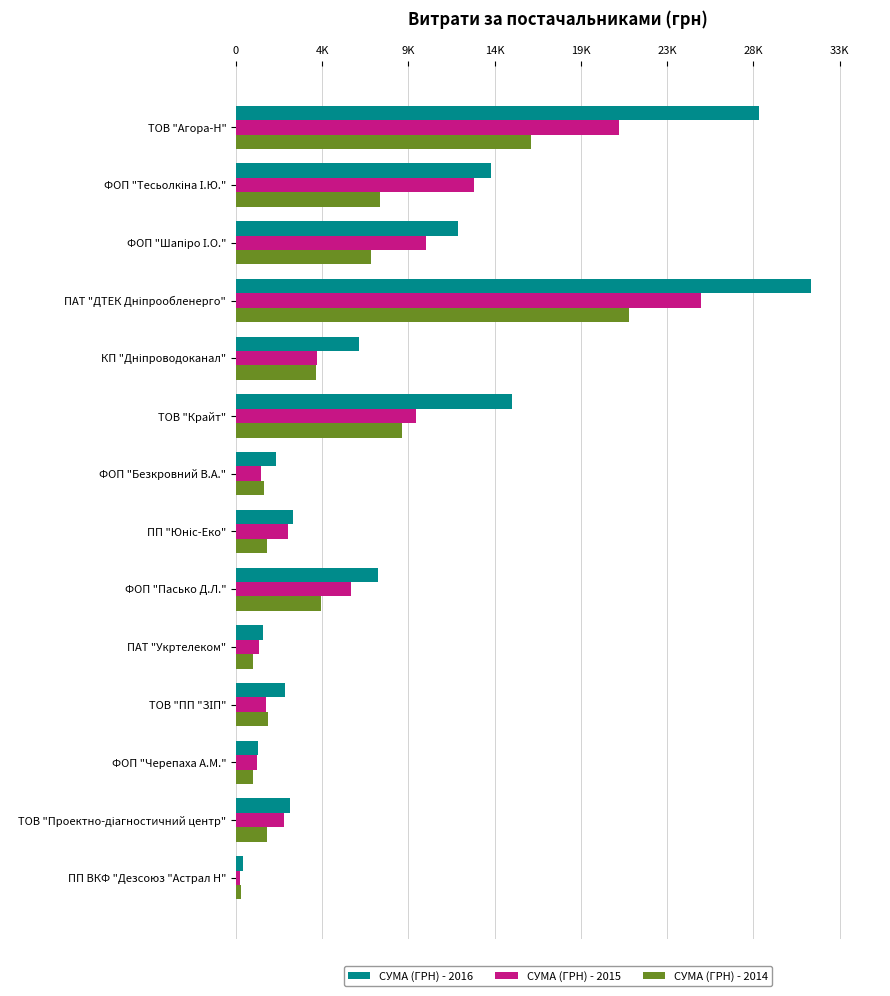

What are all the series names shown in the legend?

СУМА (ГРН) - 2016, СУМА (ГРН) - 2015, СУМА (ГРН) - 2014